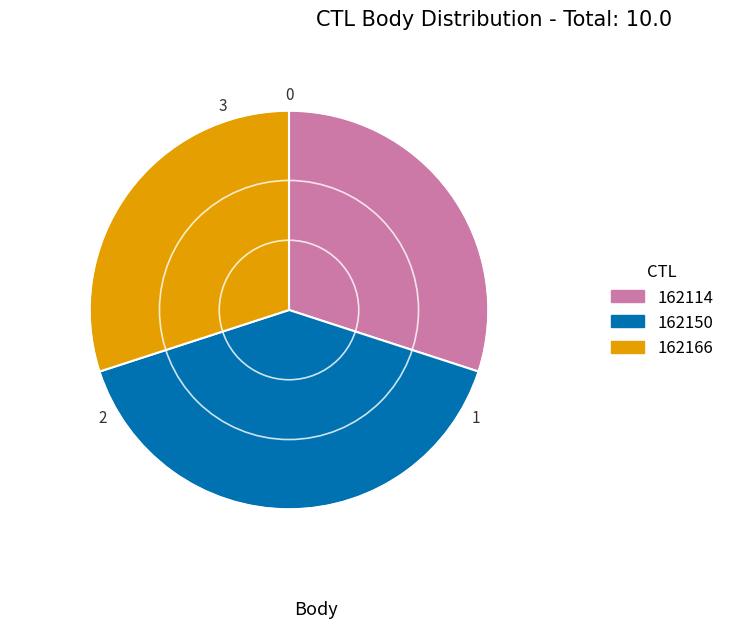

The 162166 slice represents 37% of the pie. True or false?

False